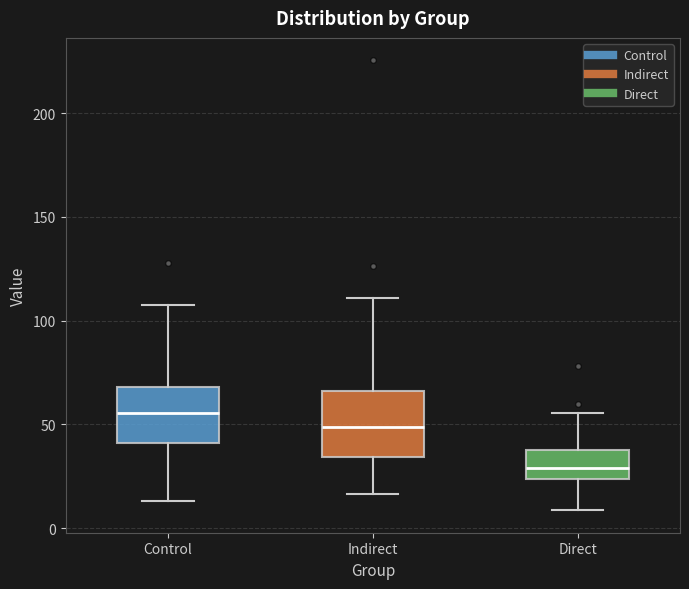

Which box has the highest median line?

Control